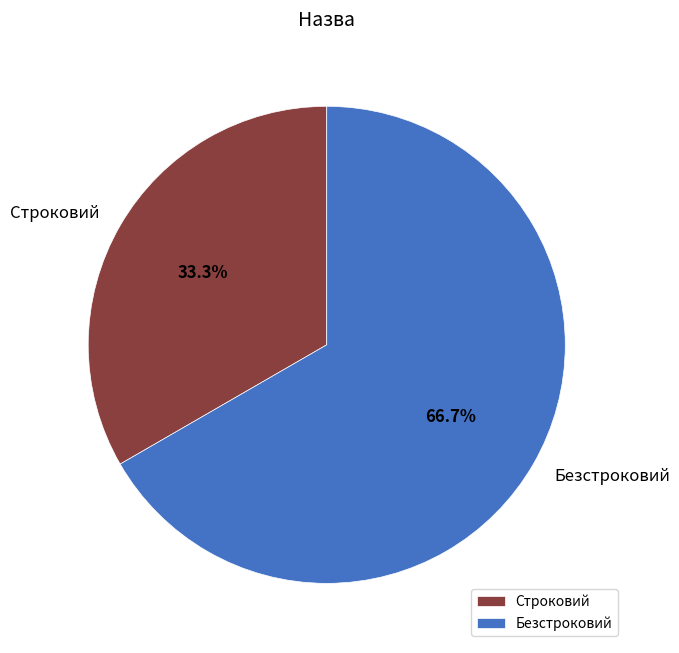

Which category has the biggest portion of the pie?

Безстроковий